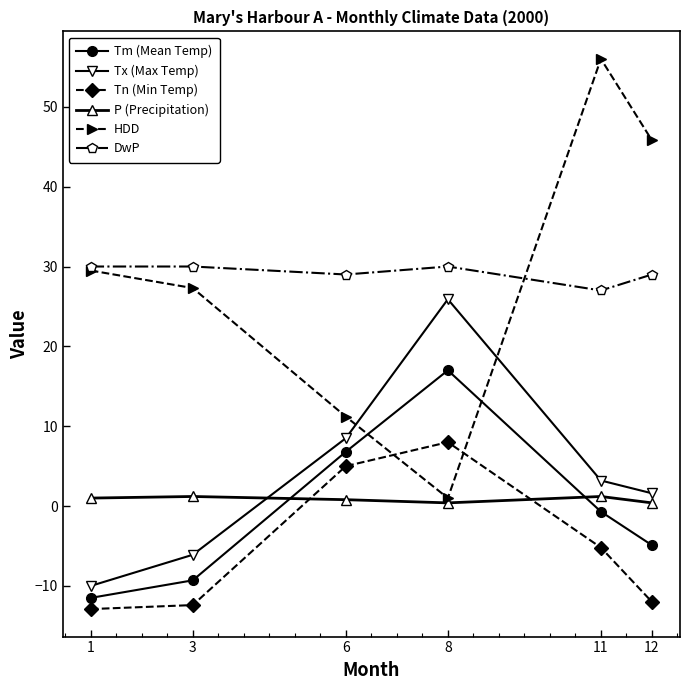

Where is Tn (Min Temp) nearest to the value -2?

11